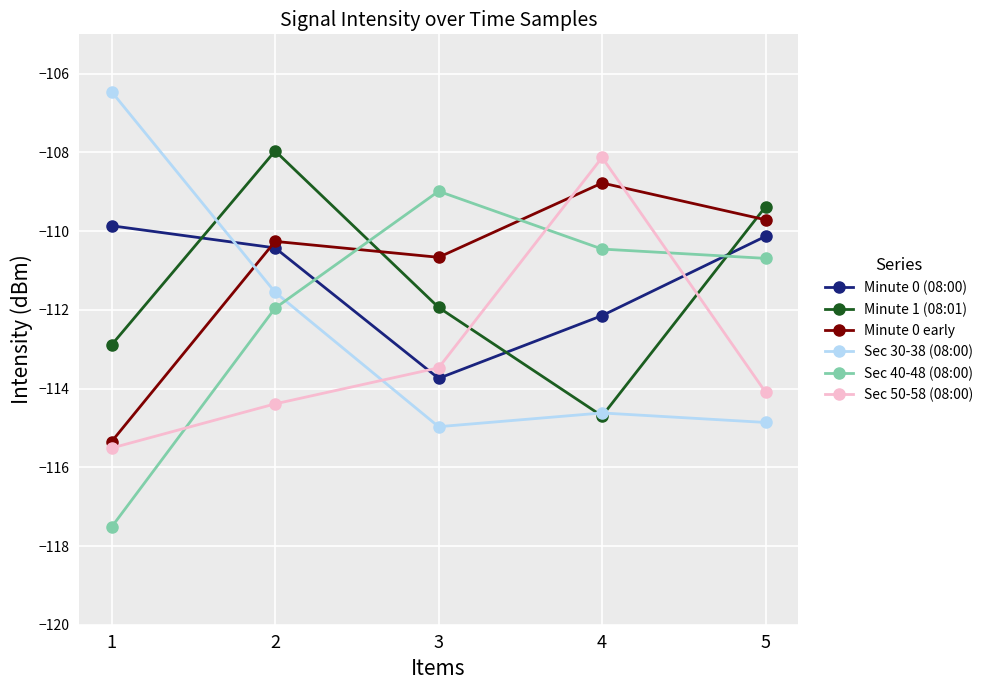

Is the value of Minute 1 (08:01) at 4 greater than the value of Minute 0 (08:00) at 1?

No